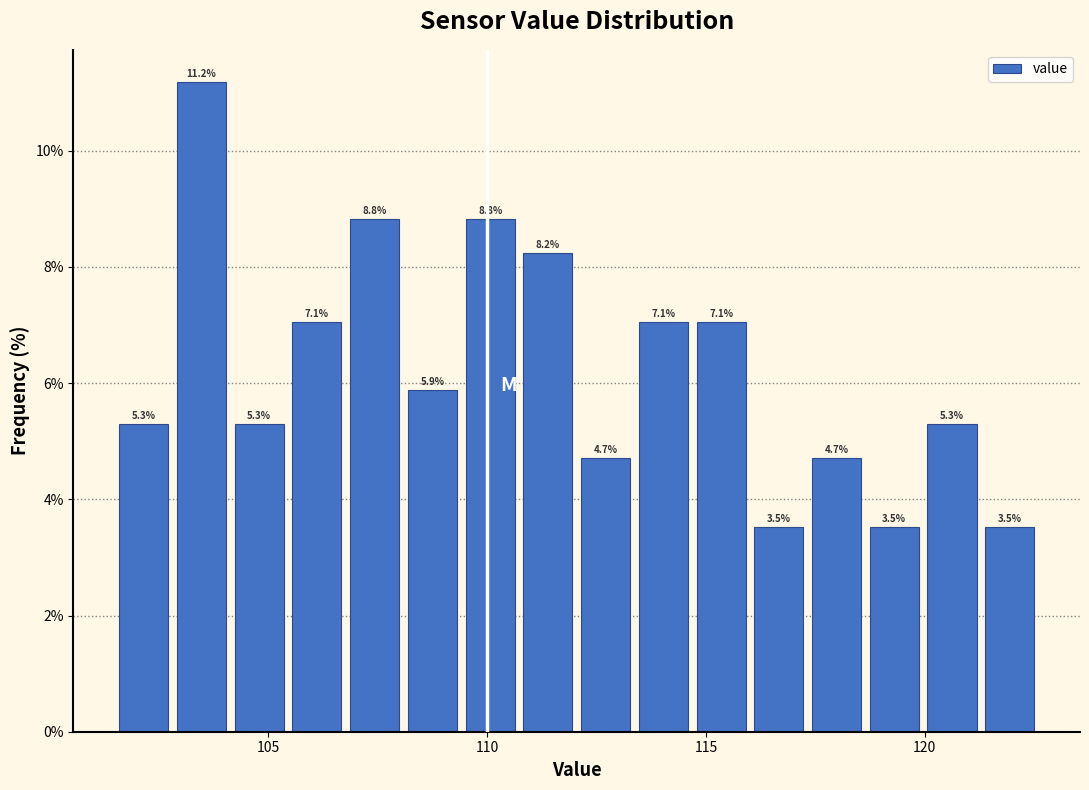

Read against the x-axis, roughly where is the centre of the tallest bar?

103.5